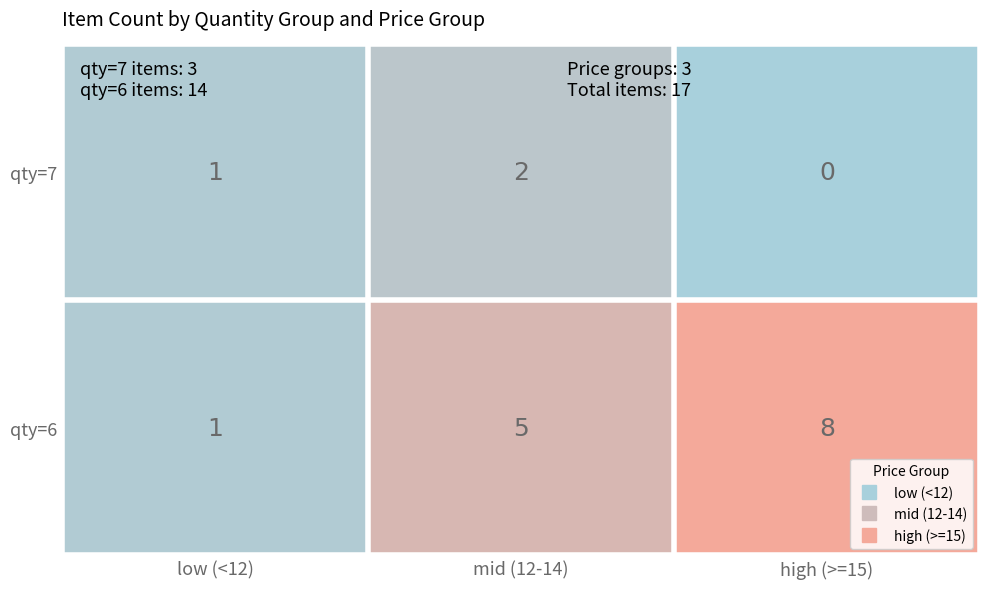

Is it true that qty=6 equals 8 at high (>=15)?

True